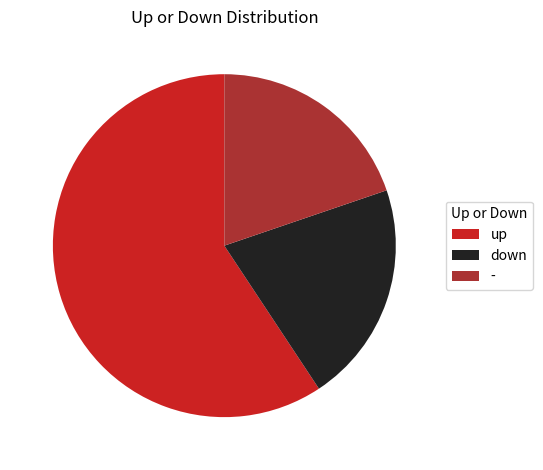

Rank the categories by value from lowest to highest.

-, down, up